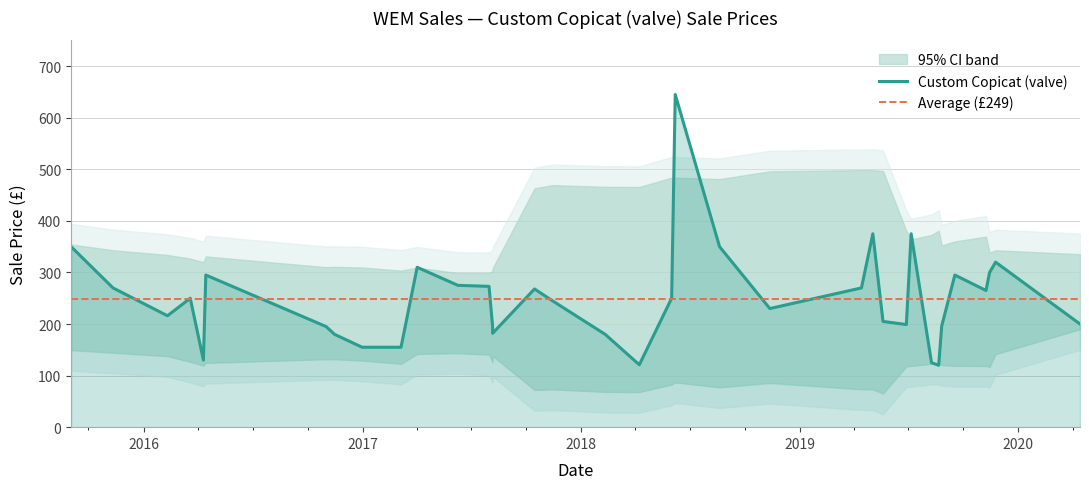

How many data points are less than 250?

18